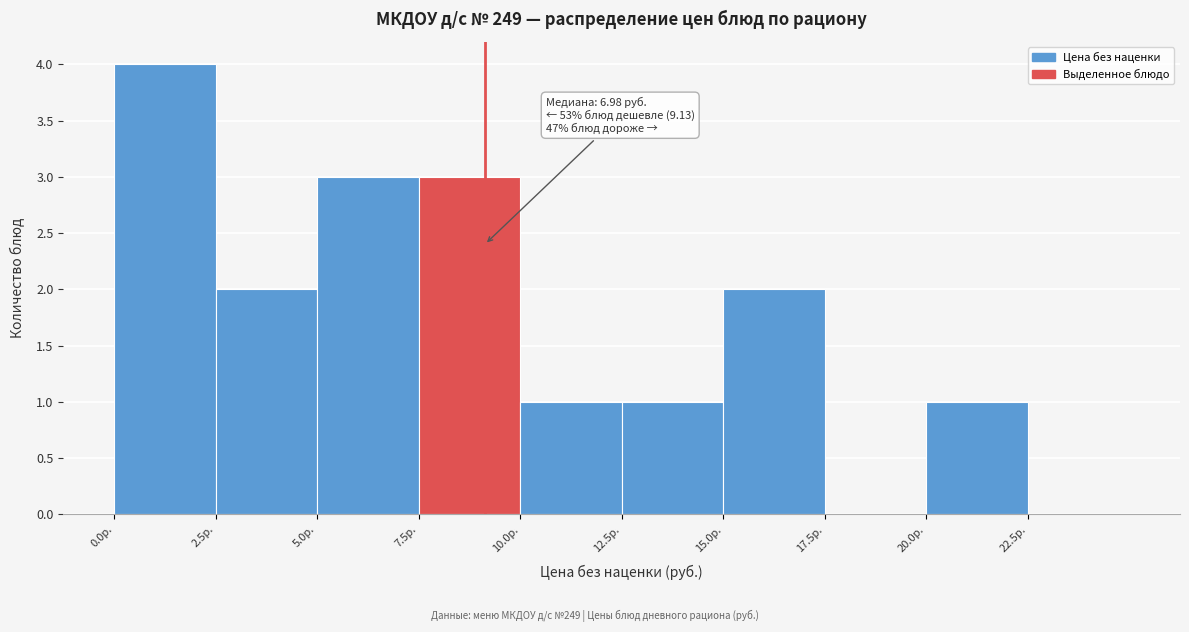

Over which range of the x-axis is the bar tallest?

0.0 to 2.5